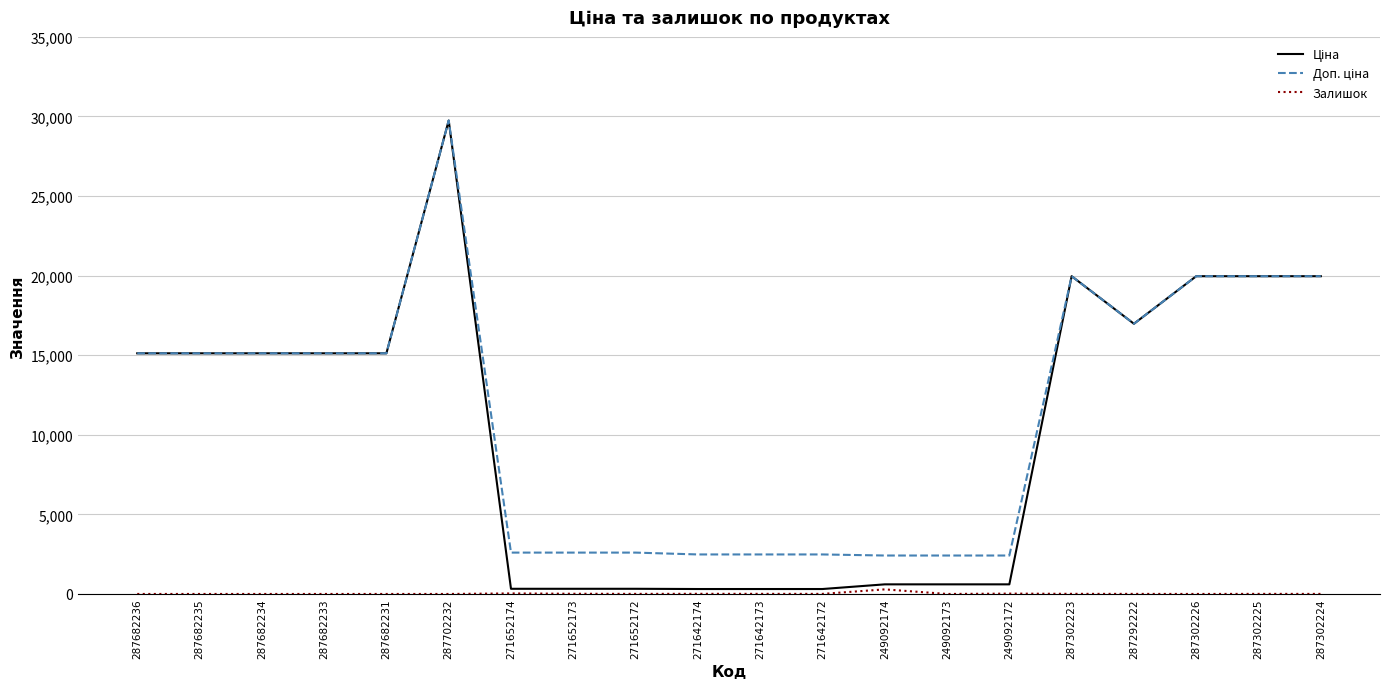

At which category is the sum across all series the highest?

287702232